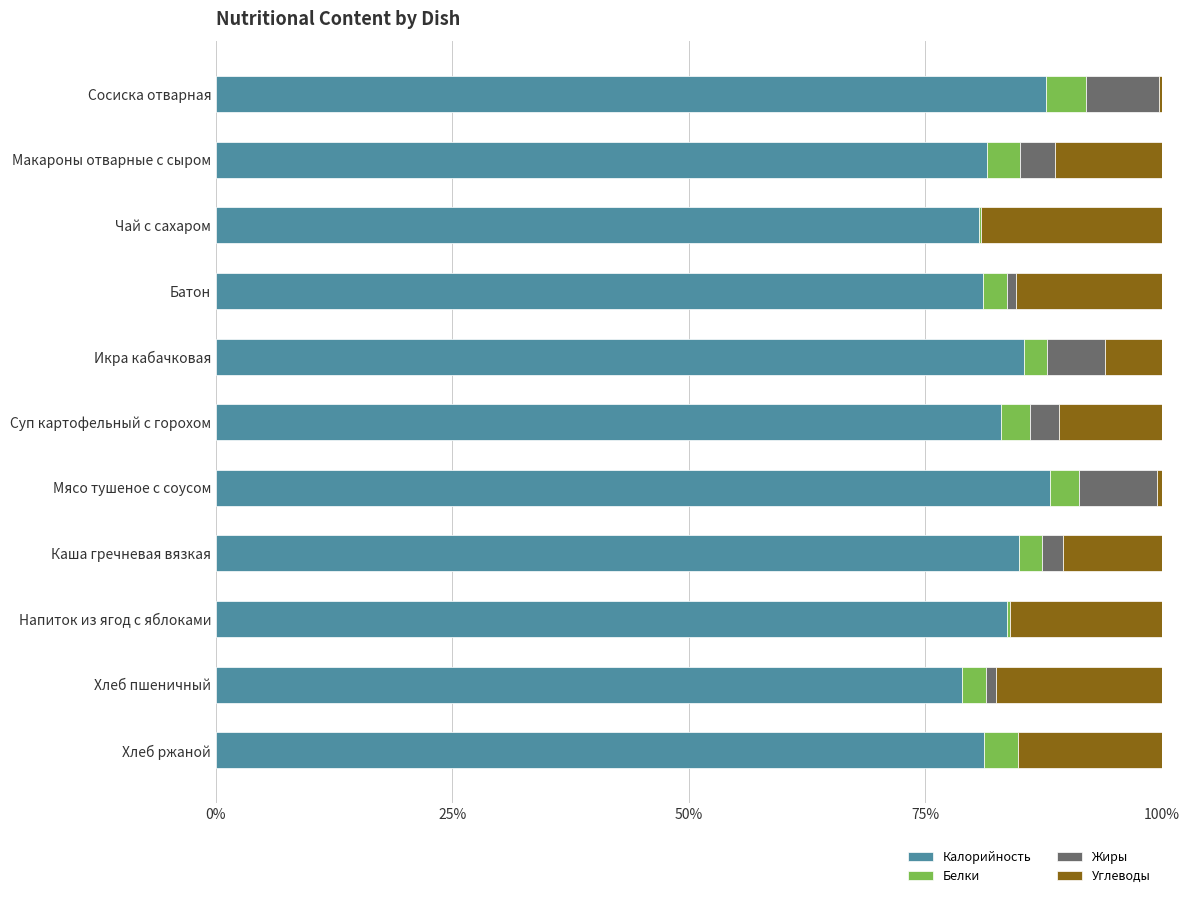

What is the sum of all Калорийность values?

916.1